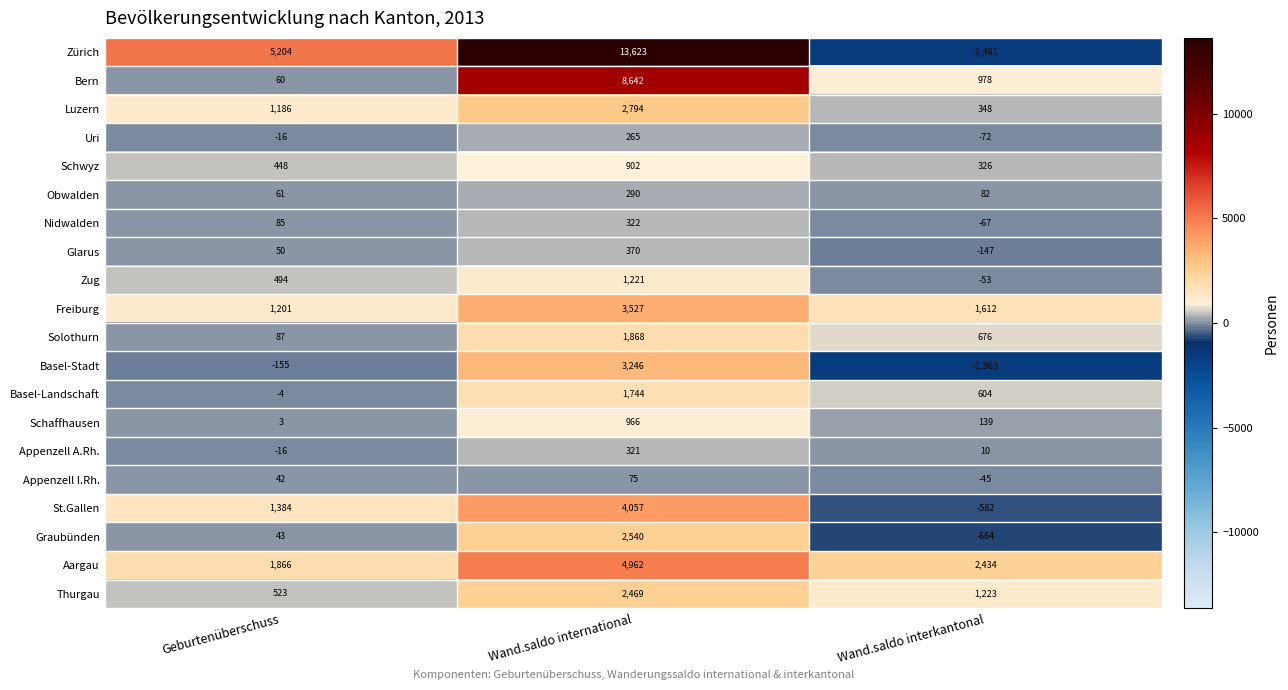

True or false: Uri has a value of 265 at Wand.saldo international.

True